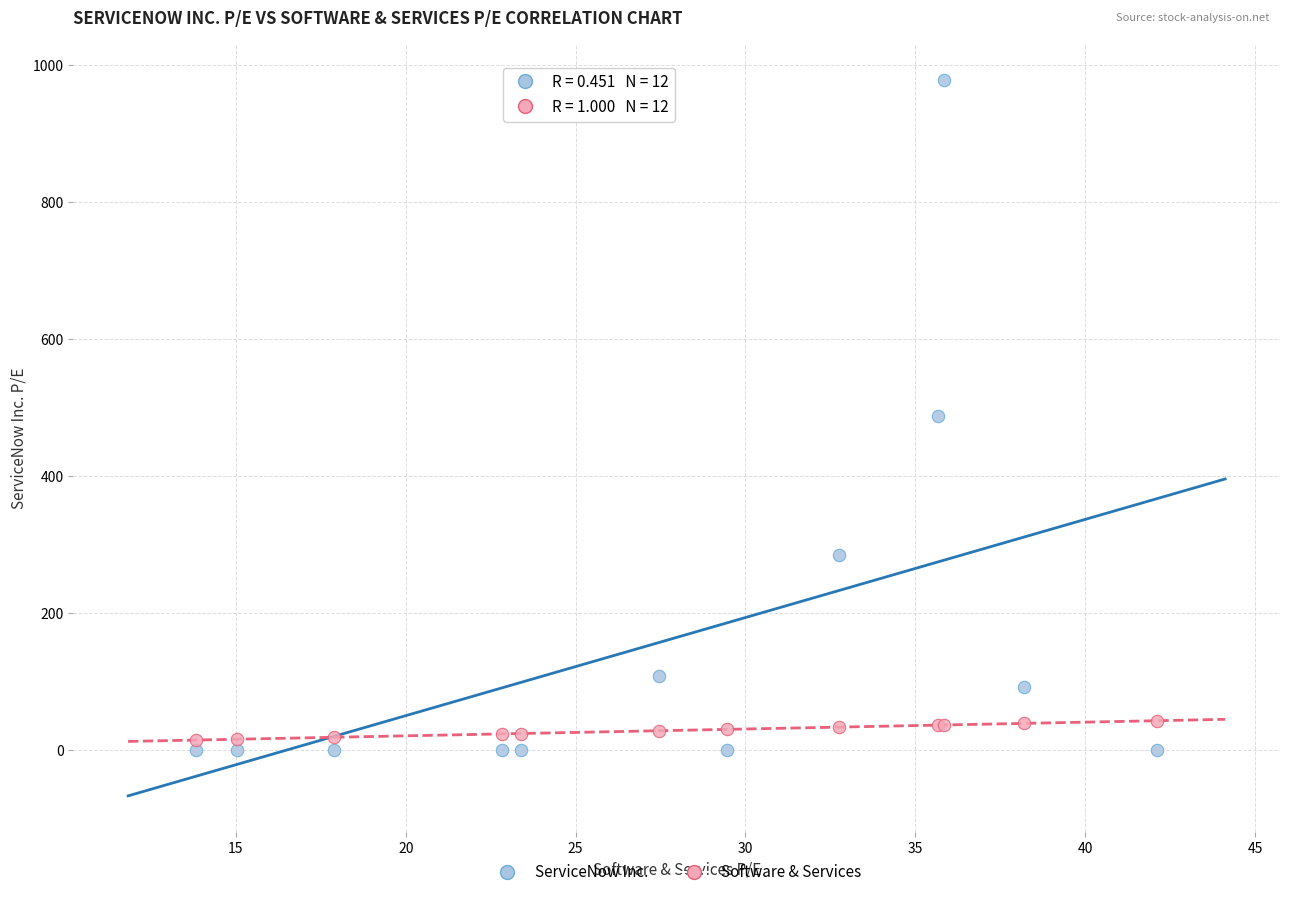

Which series has the widest spread of Y values?

ServiceNow Inc.